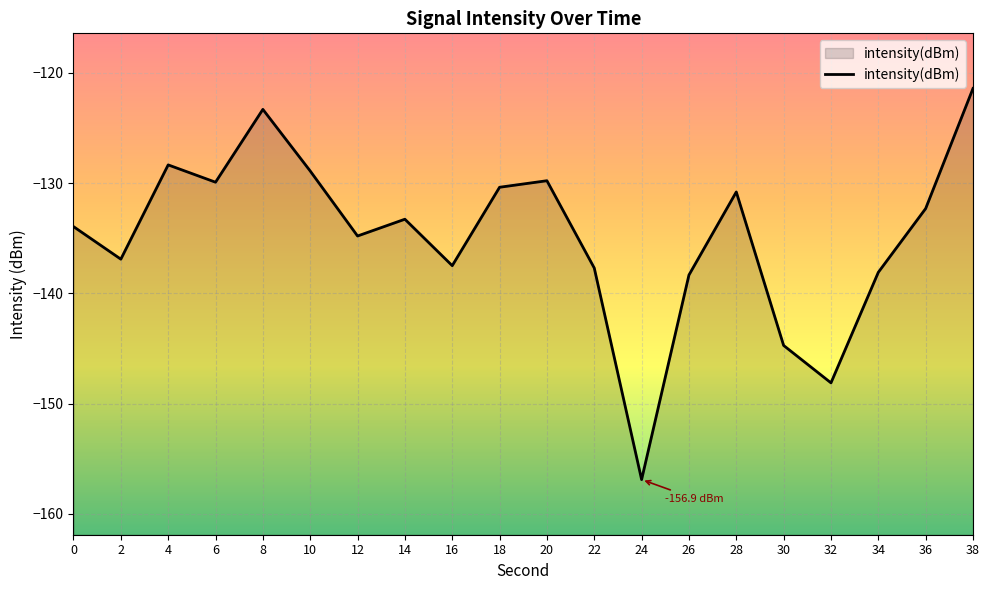

Read the value at 12.

-134.8